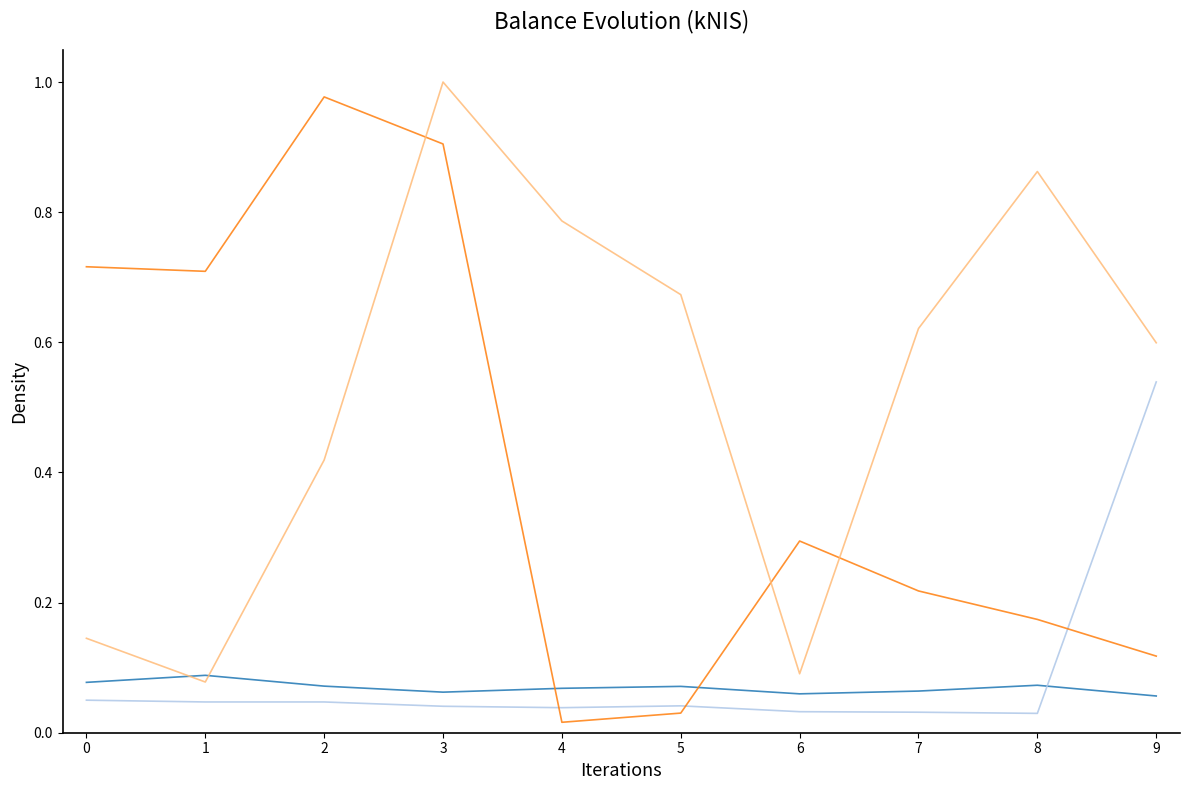

Which category has the highest value across all series?

3